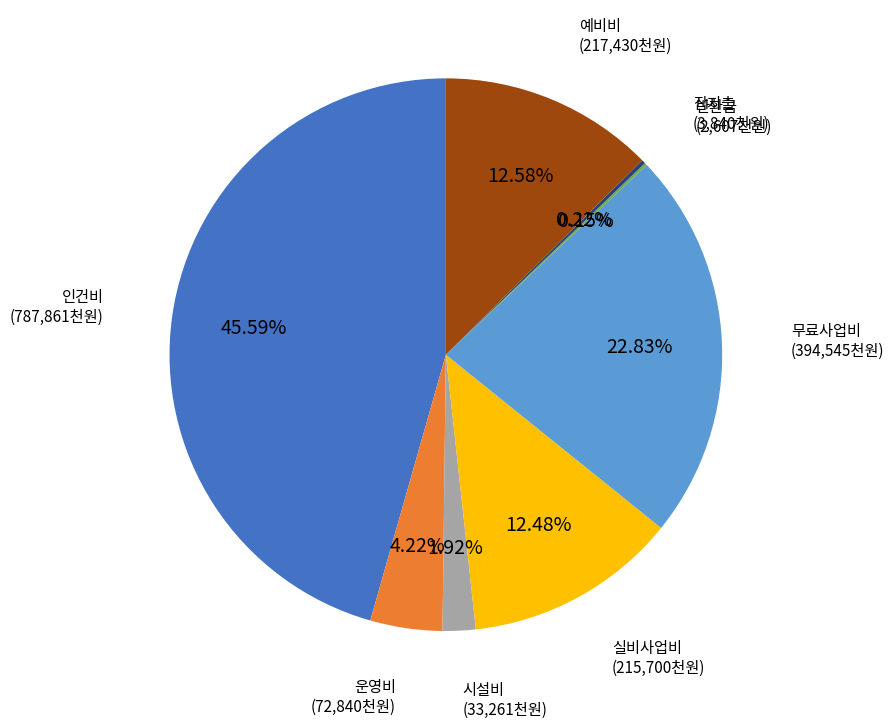

What is the largest slice in the pie chart?

인건비